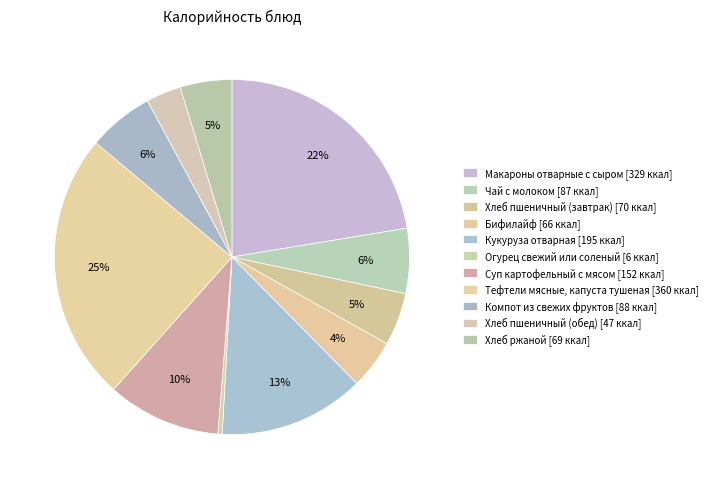

How many segments does this pie chart have?

11